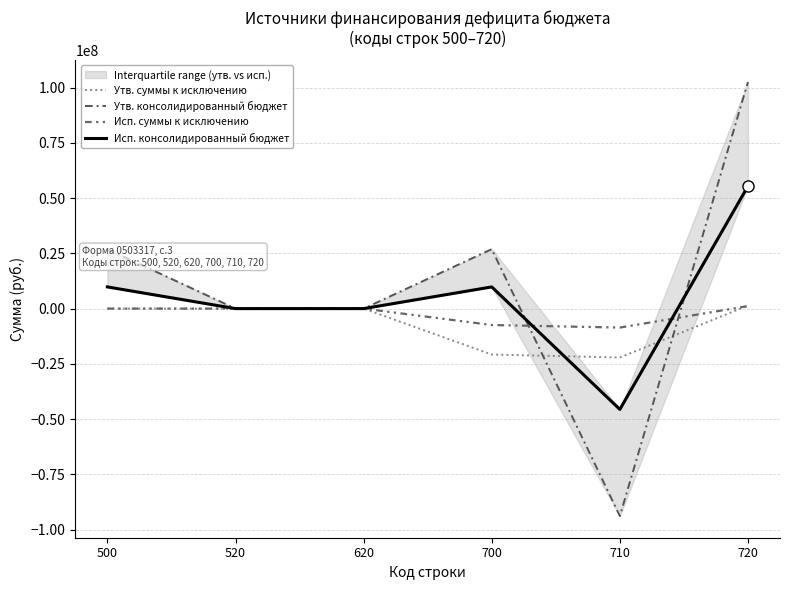

List the series in order of their overall mean, lowest first.

Утв. суммы к исключению, Исп. суммы к исключению, Исп. консолидированный бюджет, Утв. консолидированный бюджет